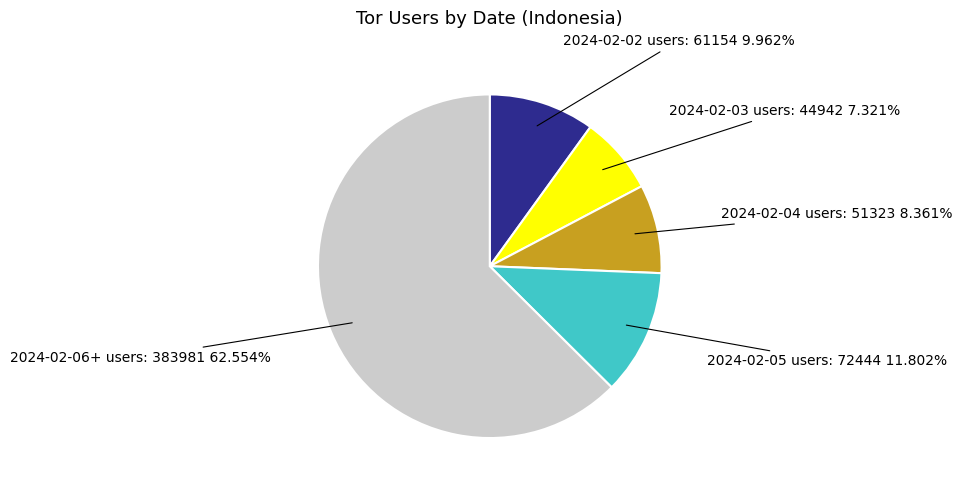

To the nearest percent, what is the average slice percentage?

20%